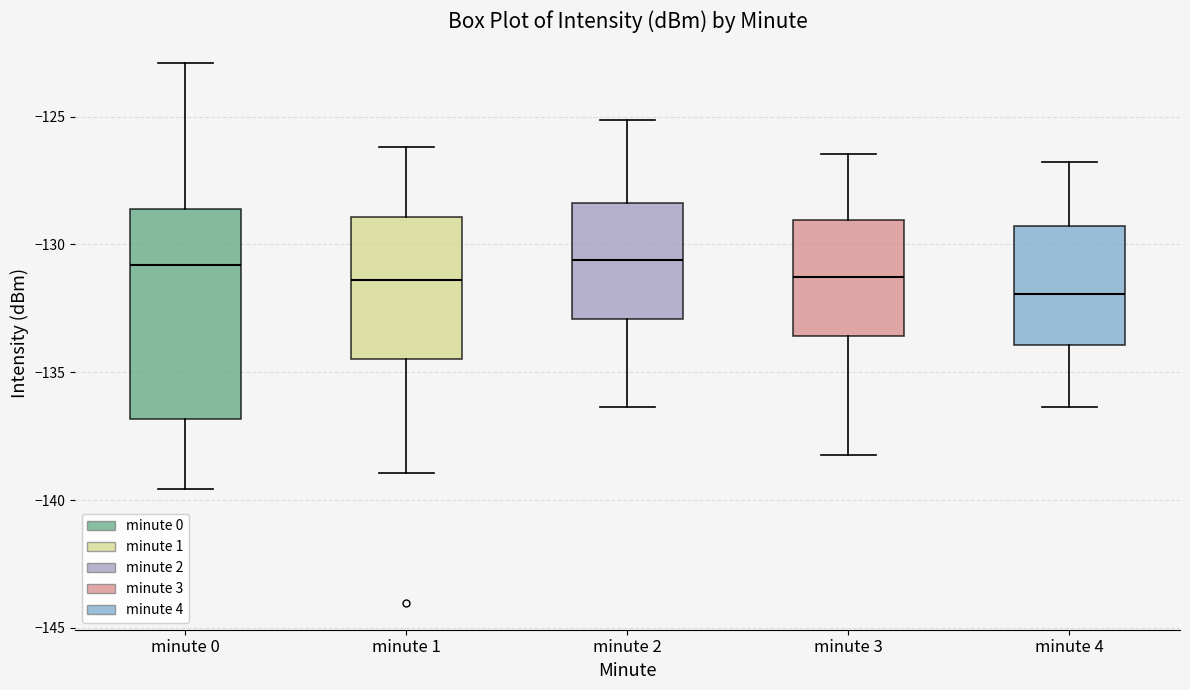

Comparing the boxes themselves (not the whiskers), which one is the tallest?

minute 0